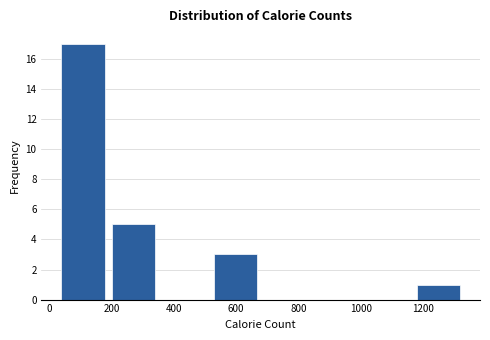

Reading left to right, list every bar in this chart as the range it spans on the x-axis followed by its height. Neither the bar edges nor the heights are printed on the chart, so give them approximately, as read against the axes.

20 to 180: 17
180 to 360: 5
360 to 520: 0
520 to 680: 3
680 to 840: 0
840 to 1000: 0
1000 to 1160: 0
1160 to 1340: 1